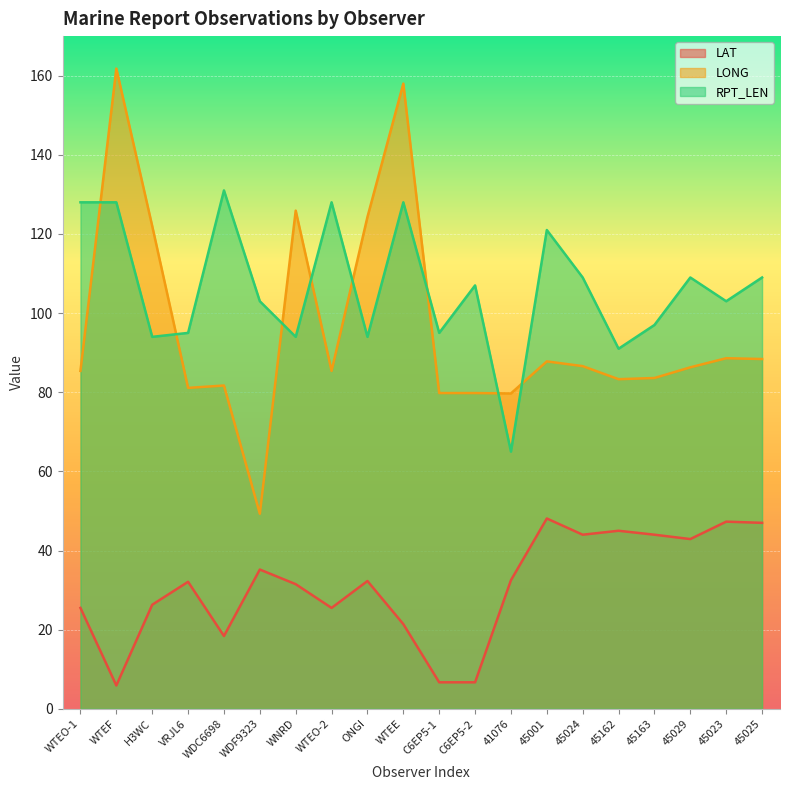

In RPT_LEN, how many points are lower than both neighbors (excluding endpoints)?

7